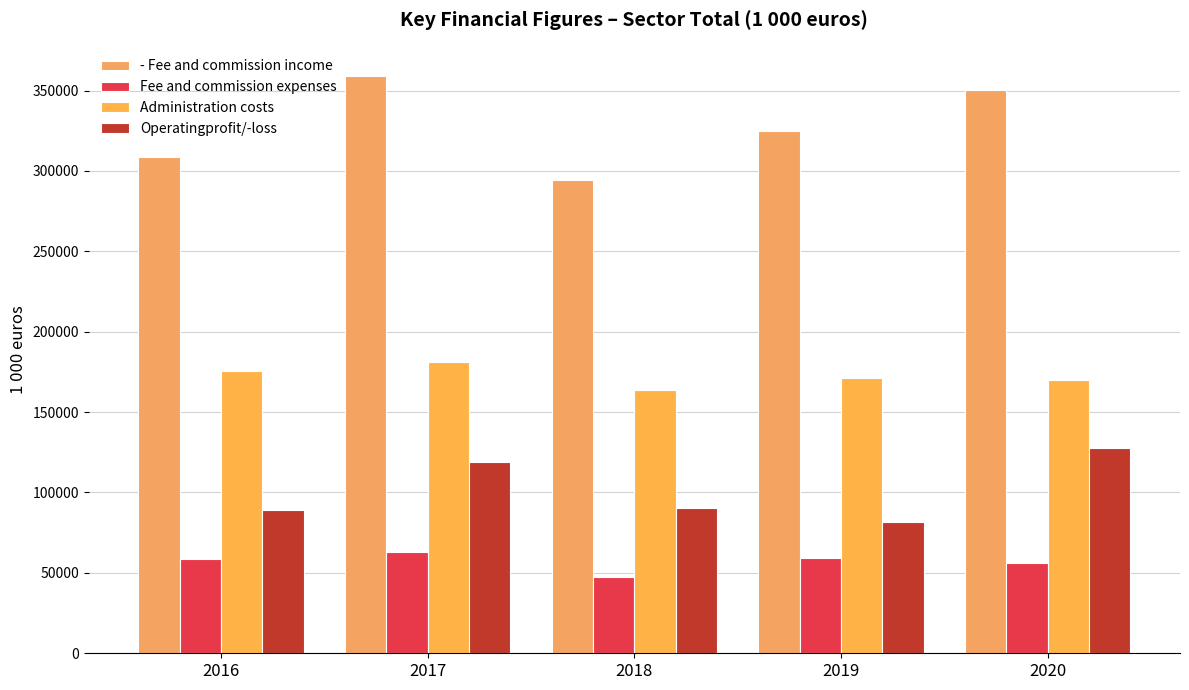

At which category does the chart reach its peak across all series?

2017